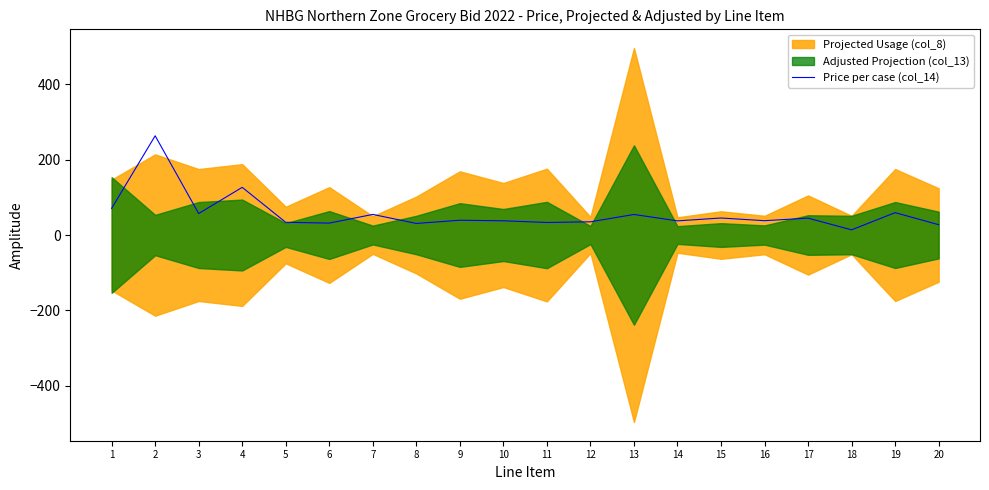

List the labels in order of value, largest first.

2, 4, 1, 19, 3, 7, 13, 15, 17, 9, 16, 10, 14, 12, 5, 11, 6, 8, 20, 18